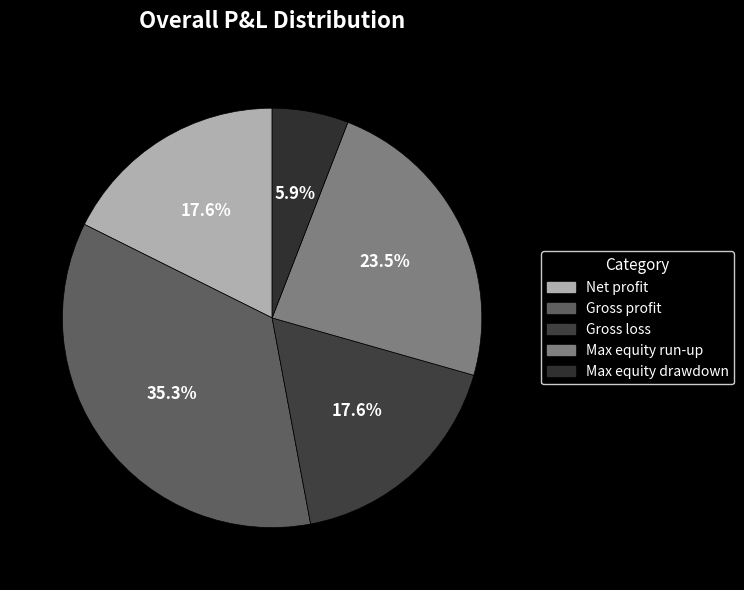

Do Max equity run-up and Gross profit together represent more than half of the pie?

Yes